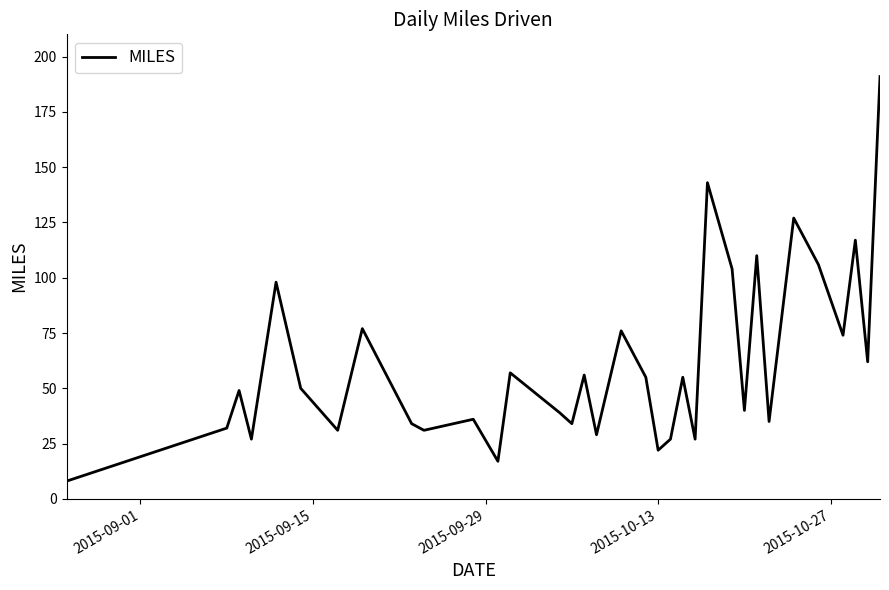

What is the difference between the maximum and minimum values?

183